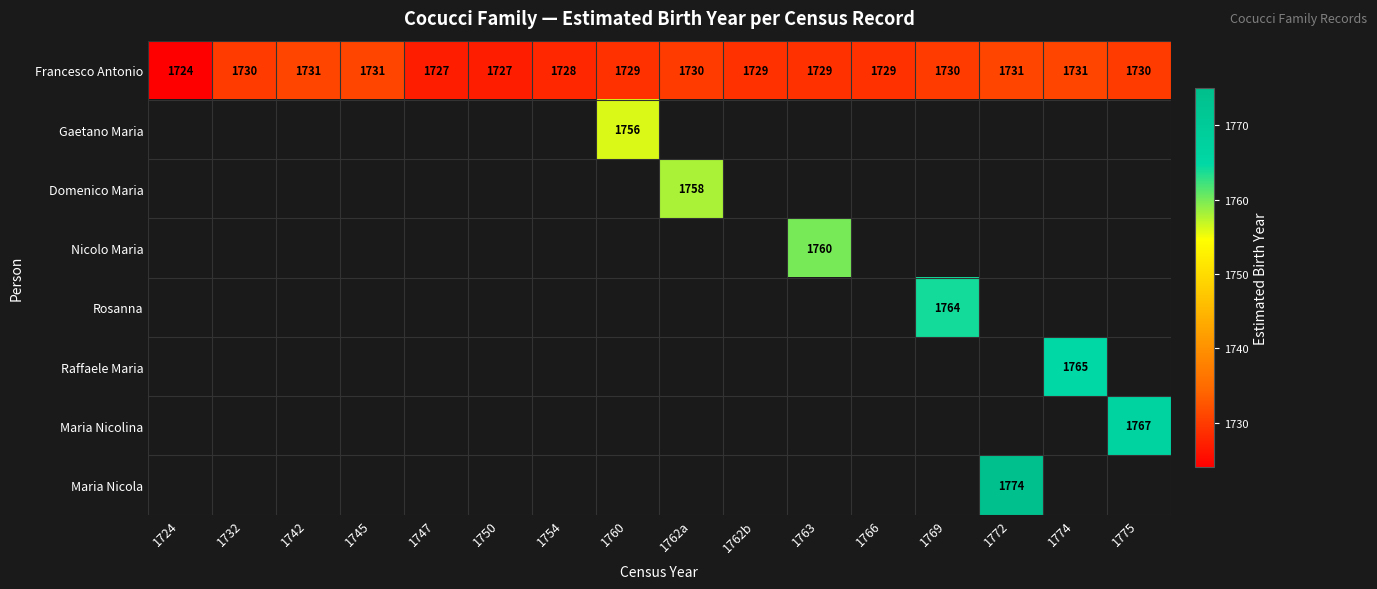

What is the minimum value for Francesco Antonio?

1724